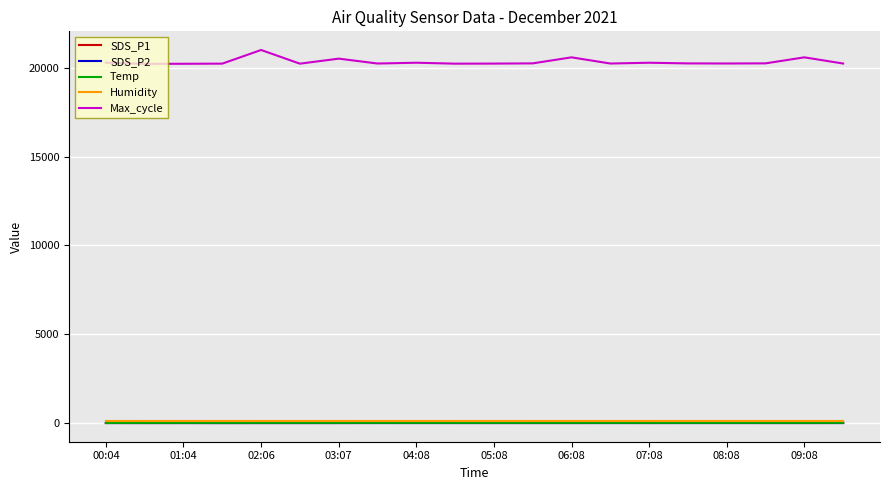

What is the greatest value displayed?

21003.0